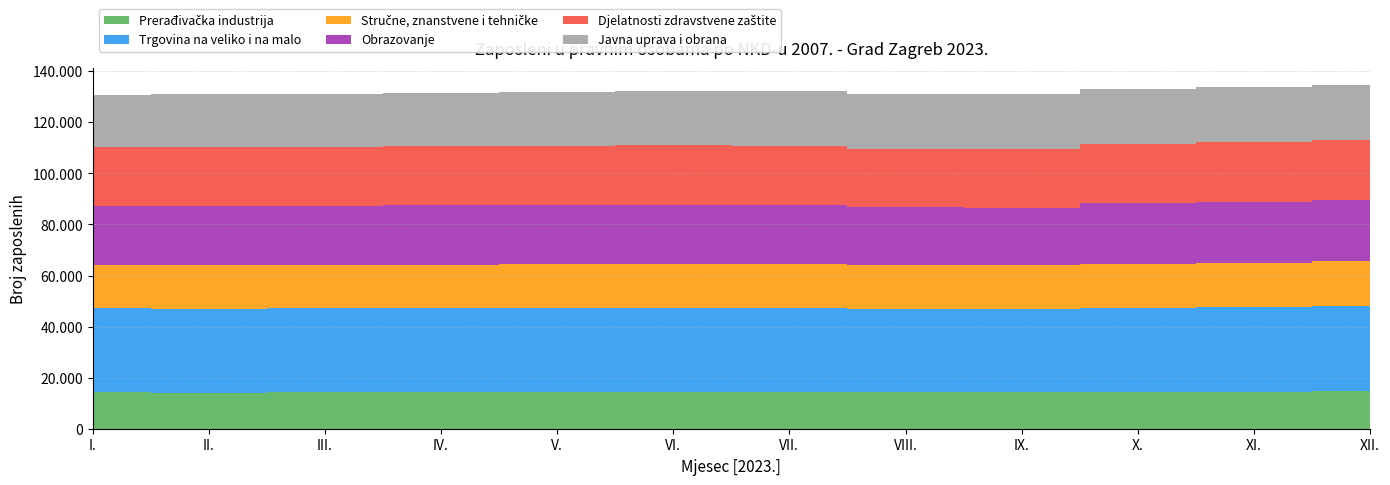

Reading left to right, transcribe all the data shown in this chart.

Prerađivačka industrija: I.=14196	II.=14186	III.=14242	IV.=14323	V.=14365	VI.=14338	VII.=14405	VIII.=14310	IX.=14369	X.=14462	XI.=14533	XII.=14614
Trgovina na veliko i na malo: I.=33067	II.=32866	III.=32916	IV.=32864	V.=33008	VI.=33060	VII.=32928	VIII.=32740	IX.=32592	X.=32874	XI.=33188	XII.=33504
Stručne, znanstvene i tehničke: I.=16801	II.=16903	III.=16927	IV.=16957	V.=16990	VI.=17024	VII.=17087	VIII.=17136	IX.=17047	X.=17192	XI.=17263	XII.=17384
Obrazovanje: I.=23260	II.=23280	III.=23294	IV.=23303	V.=23322	VI.=23384	VII.=23362	VIII.=22507	IX.=22470	X.=23689	XI.=23873	XII.=23905
Djelatnosti zdravstvene zaštite: I.=22946	II.=23037	III.=23037	IV.=23102	V.=23090	VI.=23147	VII.=23136	VIII.=22997	IX.=22972	X.=23177	XI.=23305	XII.=23514
Javna uprava i obrana: I.=20520	II.=20890	III.=20879	IV.=21130	V.=21163	VI.=21254	VII.=21542	VIII.=21484	IX.=21542	X.=21568	XI.=21583	XII.=21617